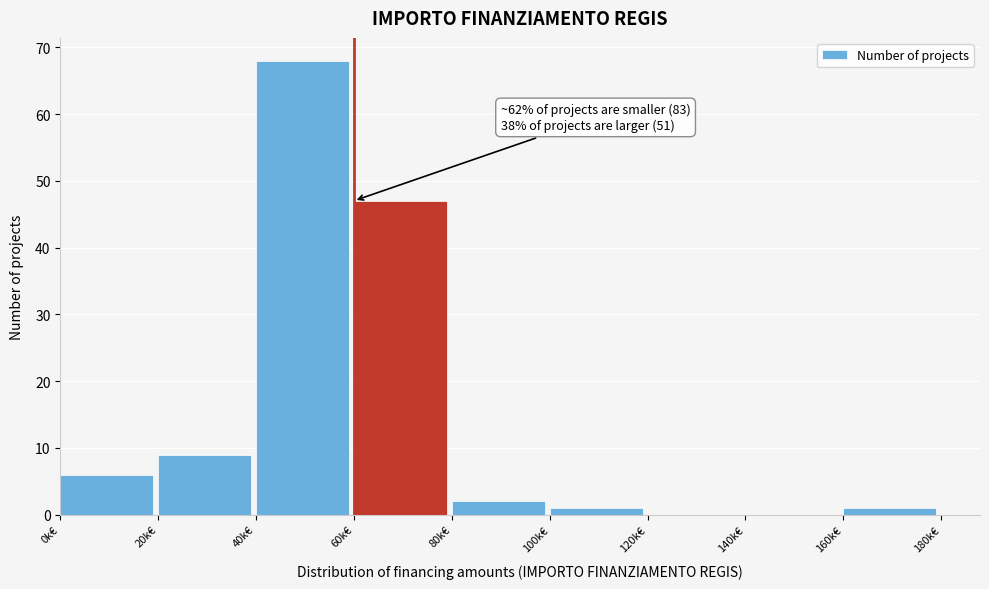

Reading left to right, list all the values displayed in this chart.

0k€=6	20k€=9	40k€=68	60k€=47	80k€=2	100k€=1	120k€=0	140k€=0	160k€=1